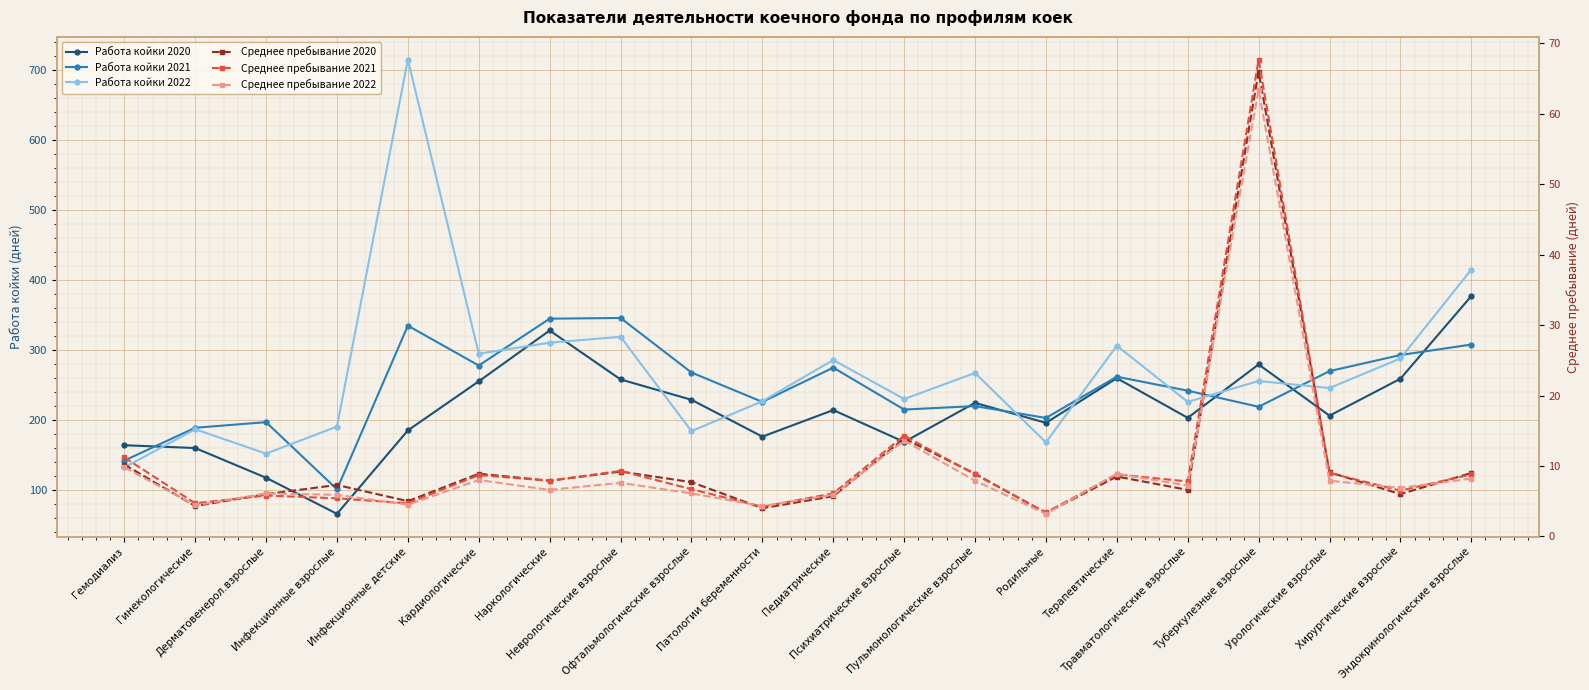

Which label corresponds to the smallest value in the chart?

Родильные